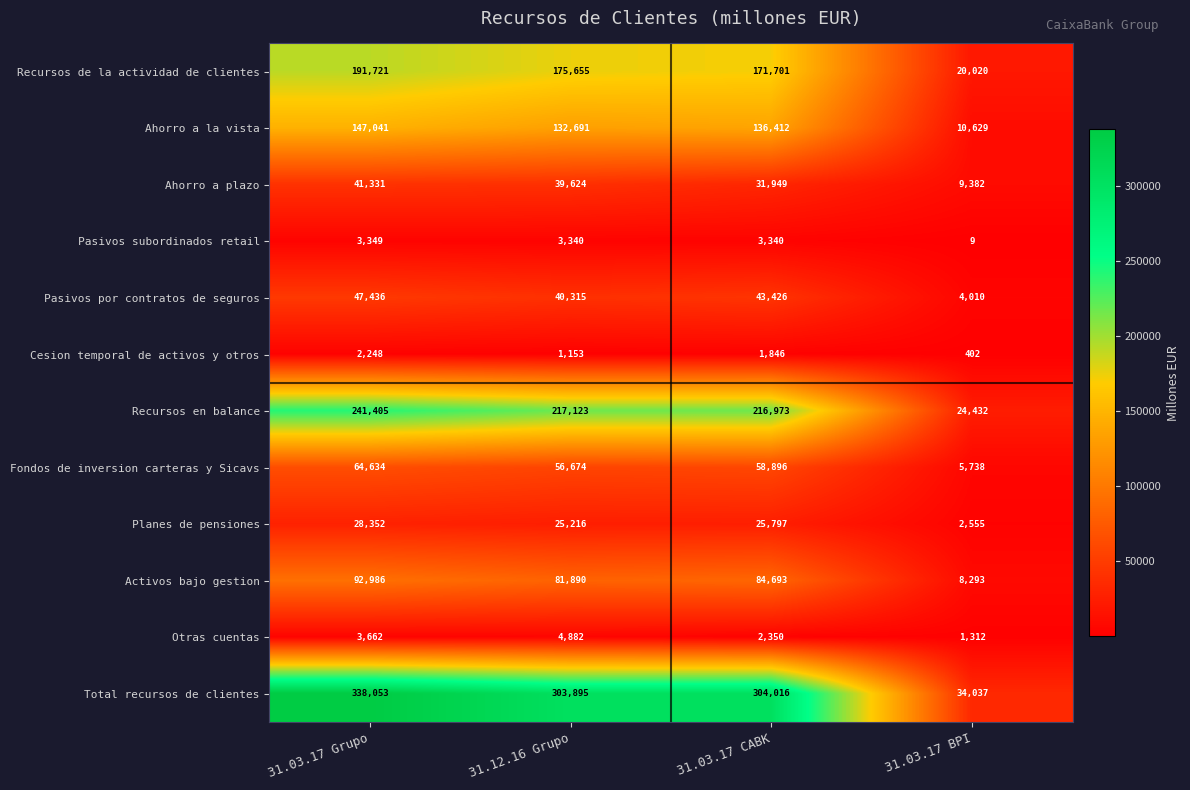

List the series in order of their peak value, highest first.

Total recursos de clientes, Recursos en balance, Recursos de la actividad de clientes, Ahorro a la vista, Activos bajo gestion, Fondos de inversion carteras y Sicavs, Pasivos por contratos de seguros, Ahorro a plazo, Planes de pensiones, Otras cuentas, Pasivos subordinados retail, Cesion temporal de activos y otros